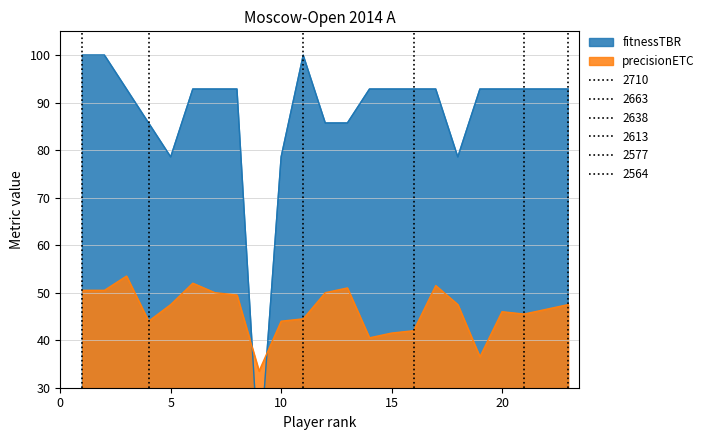

Reading right to left, extract all data points from this chart.

fitnessTBR: 92.9	92.9	92.9	92.9	92.9	78.6	92.9	92.9	92.9	92.9	85.7	85.7	100.0	78.6	14.3	92.9	92.9	92.9	78.6	85.7	92.9	100.0	100.0
precisionETC: 47.5	46.5	45.5	46.0	36.5	47.5	51.5	42.0	41.5	40.5	51.0	50.0	44.5	44.0	33.5	49.5	50.0	52.0	47.5	44.0	53.5	50.5	50.5